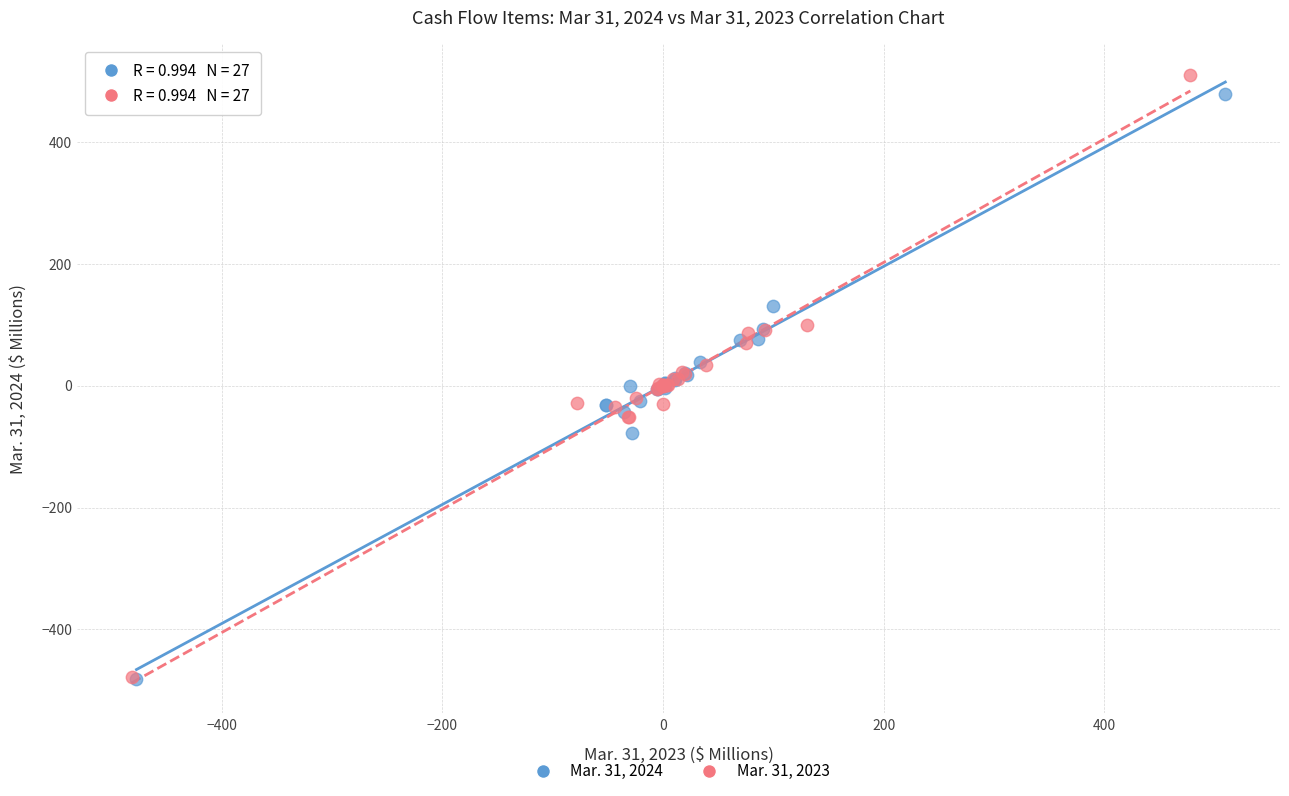

Which series has the largest Y range (max minus min)?

Mar. 31, 2023